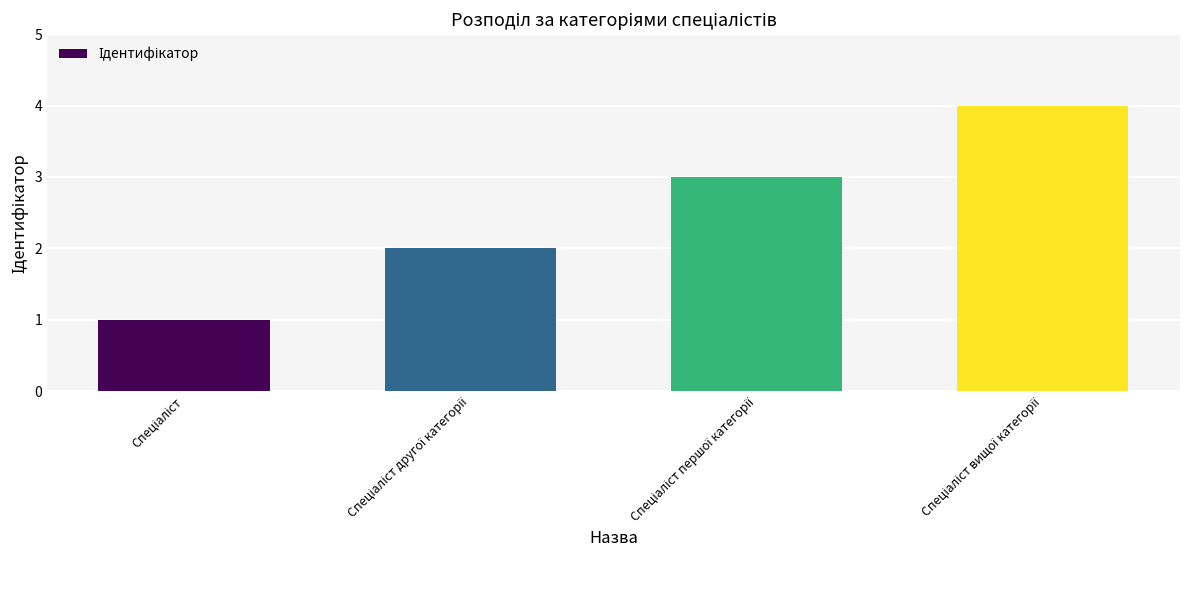

What is the difference between the maximum and minimum values?

3